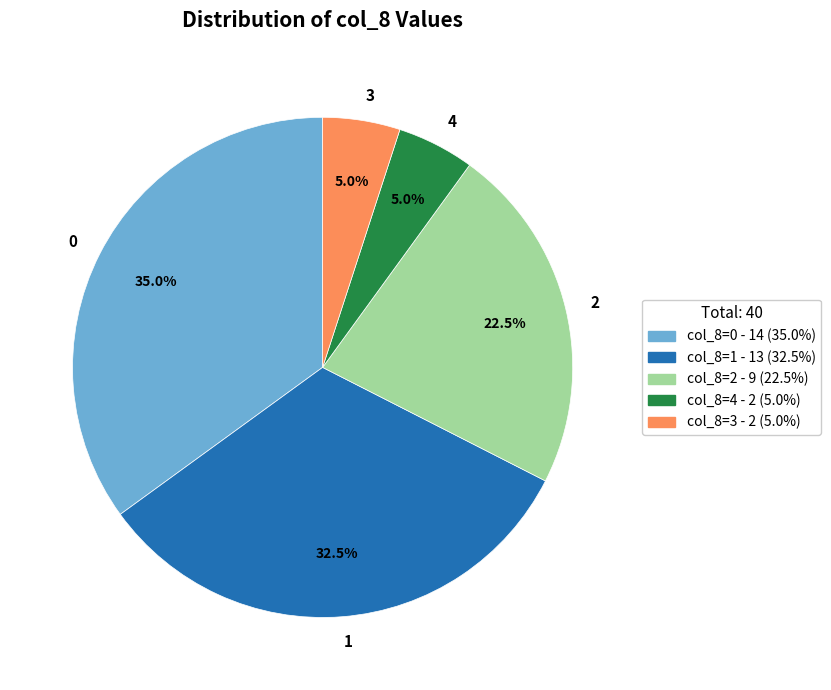

What percentage do 1 and 2 together represent?

55.0%